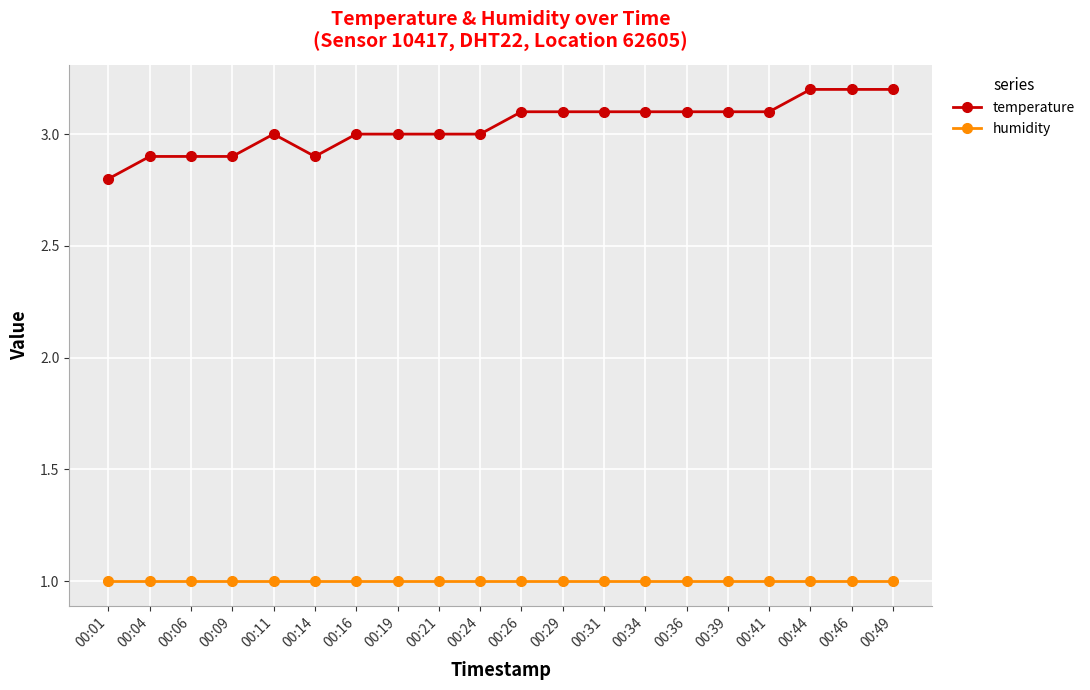

True or false: temperature has more than 0 points higher than both neighbors.

True